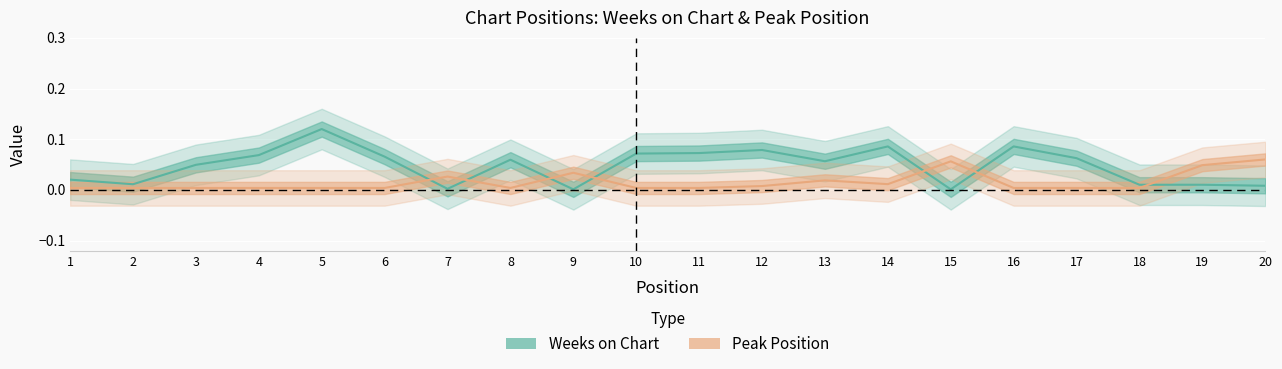

Which series ends up on top after the final intersection of Weeks on Chart and Peak Position?

Peak Position